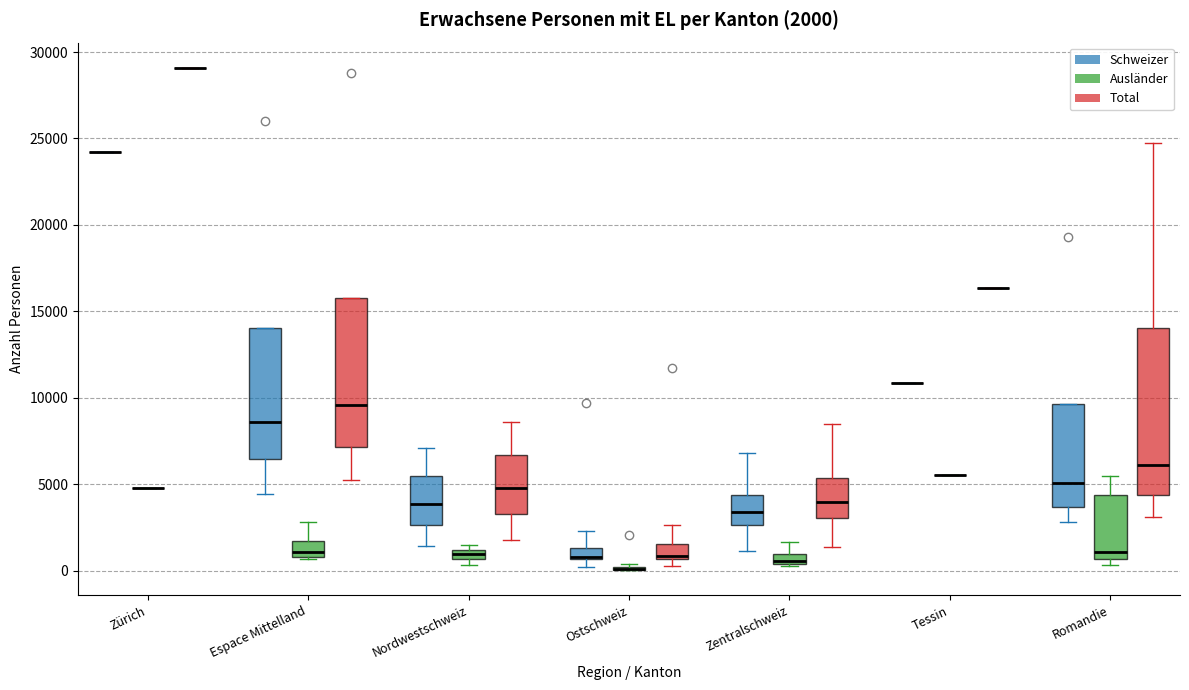

Which box is the tallest, from its lower edge to its upper edge?

Romandie (Total)